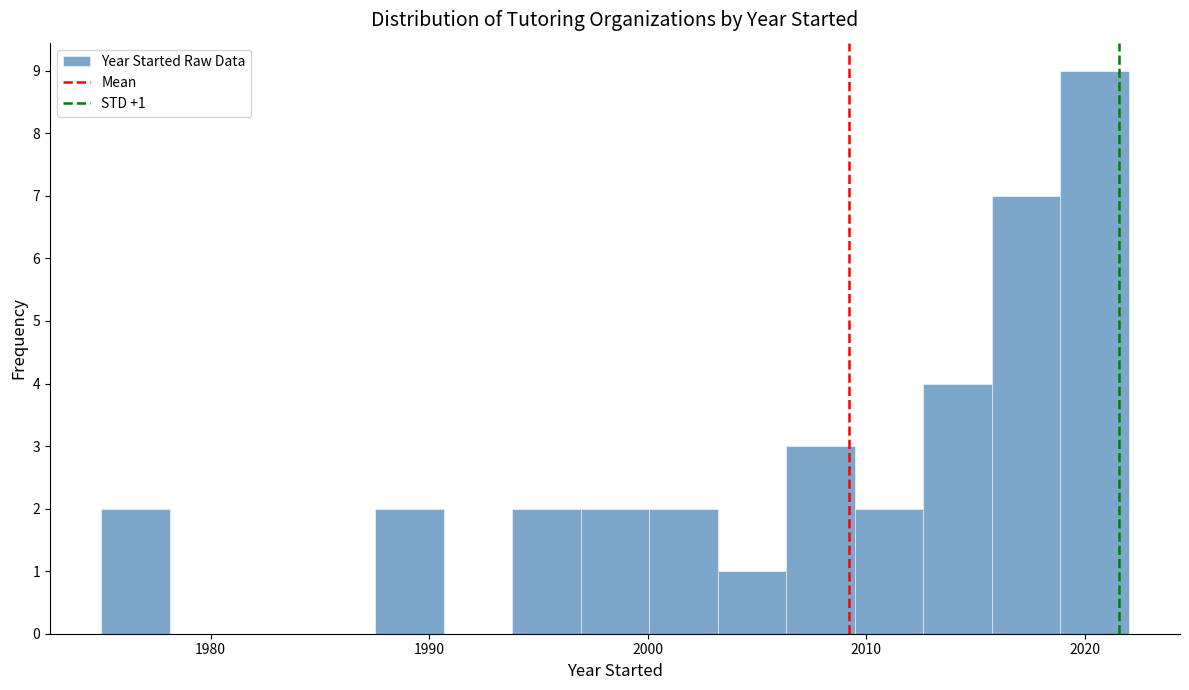

Around what value on the x-axis is the tallest bar? Give the approximate position of its centre, as read against the axis.

2020